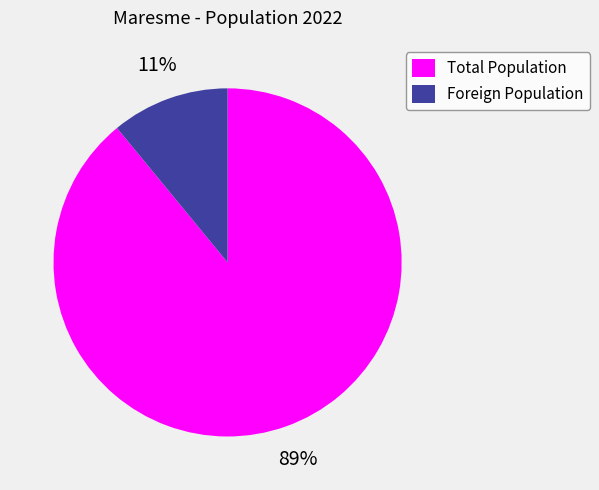

Combined, do Foreign Population and Total Population account for over 50%?

Yes